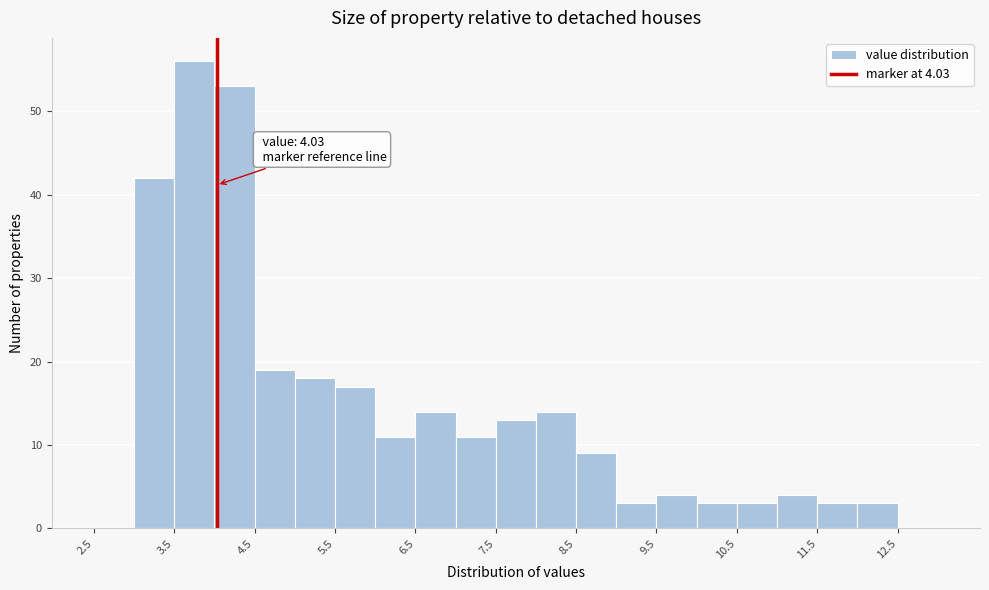

Which range on the x-axis has the tallest bar?

3.5 to 4.0